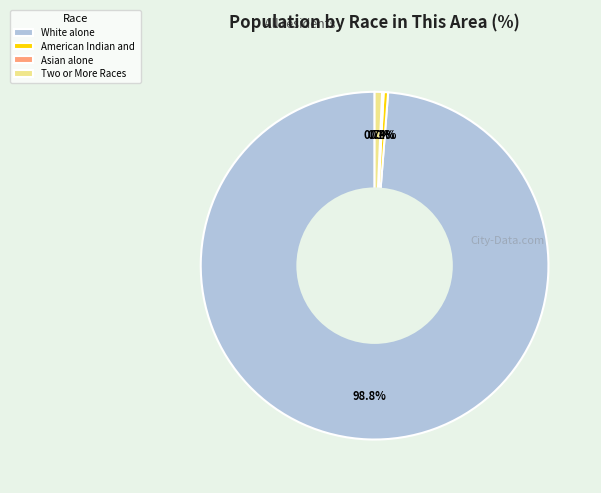

What percentage do Two or More Races and American Indian and together represent?

1.1%